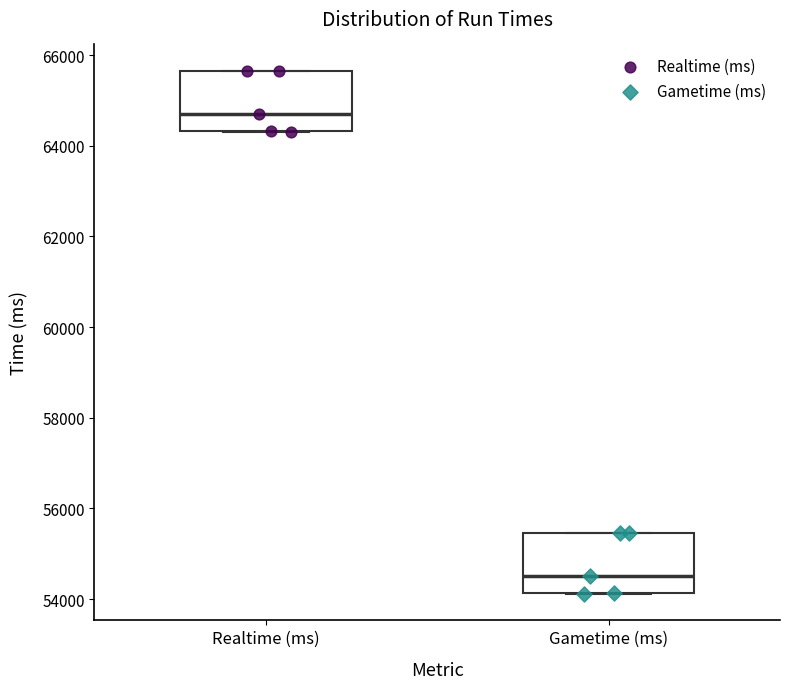

Which box's median line is the highest?

Realtime (ms)